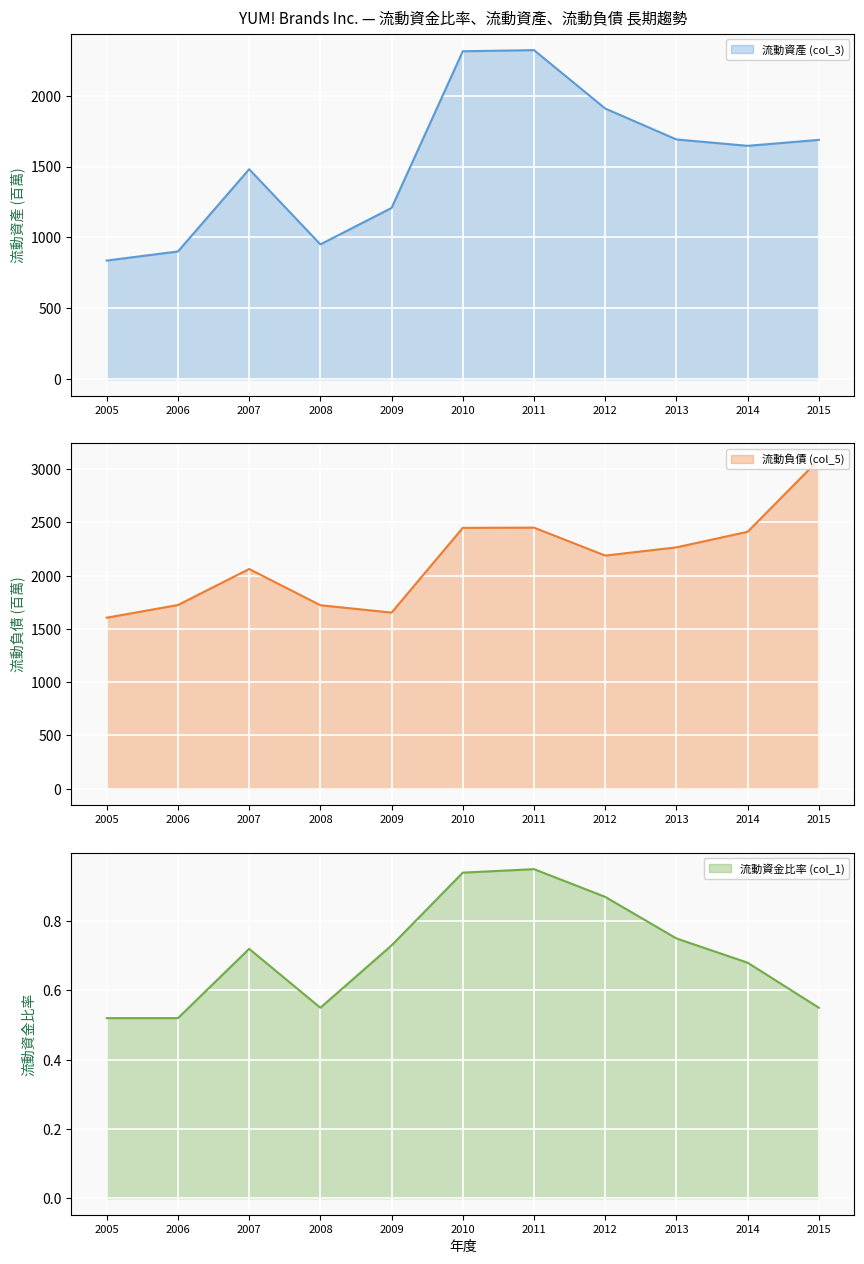

The value of 流動資金比率 (col_1) at 2012 is 0.9. True or false?

True